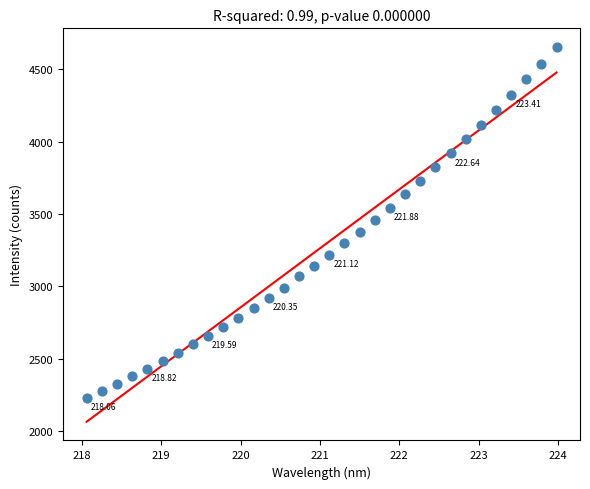

What is the range of Y values (max minus min)?

2421.5